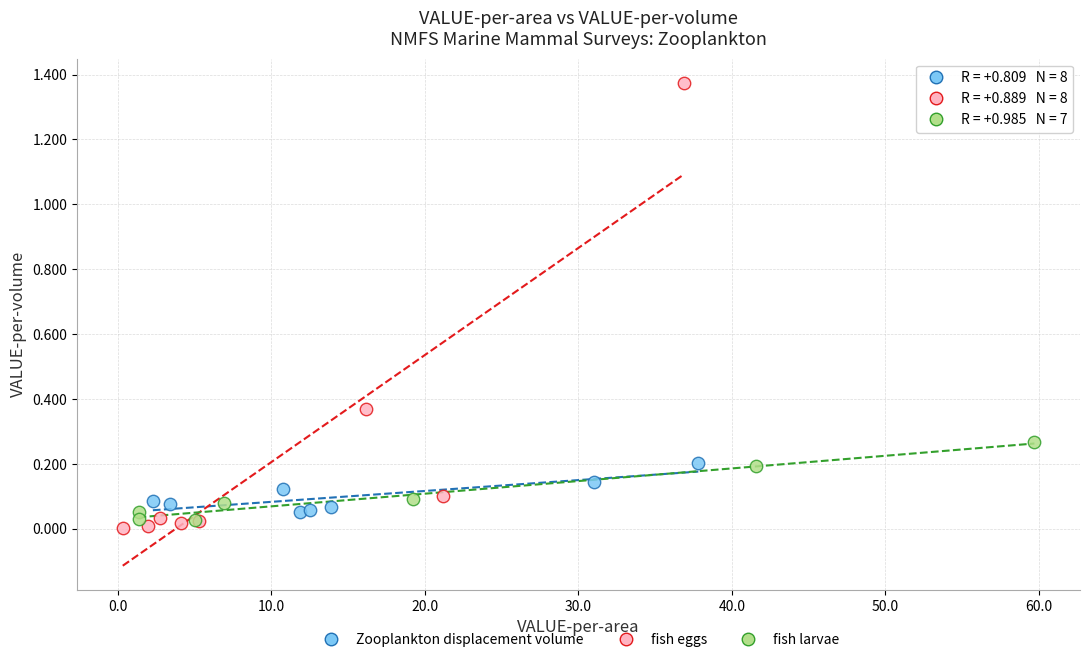

Which series has the largest Y range (max minus min)?

fish eggs